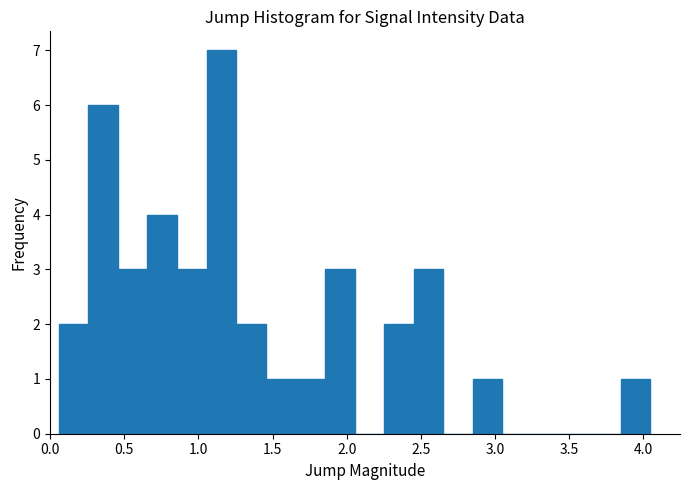

Read against the x-axis, roughly where is the centre of the tallest bar?

1.15